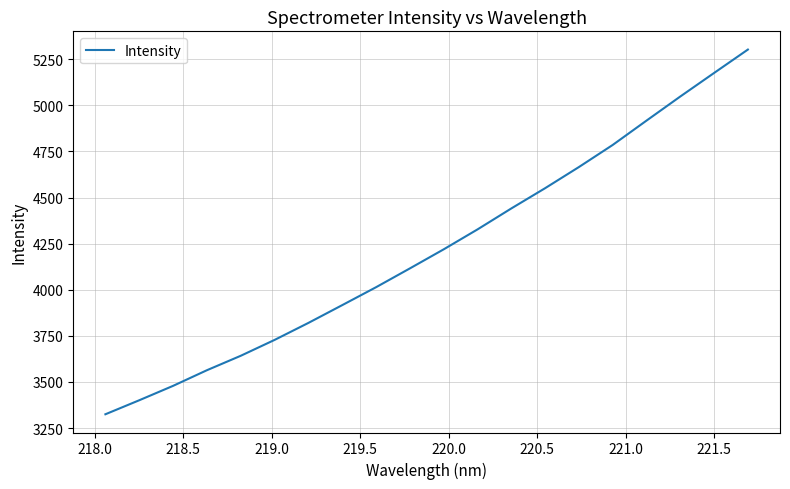

What is the minimum value shown in the chart?

3324.7